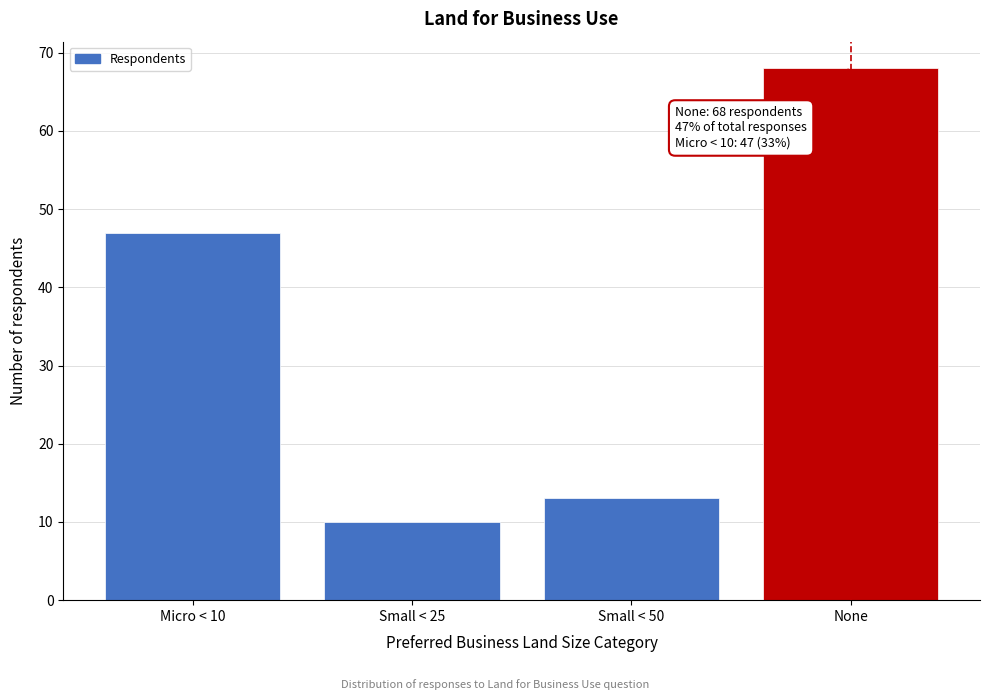

Reading left to right, extract all data points from this chart.

Micro < 10=47	Small < 25=10	Small < 50=13	None=68